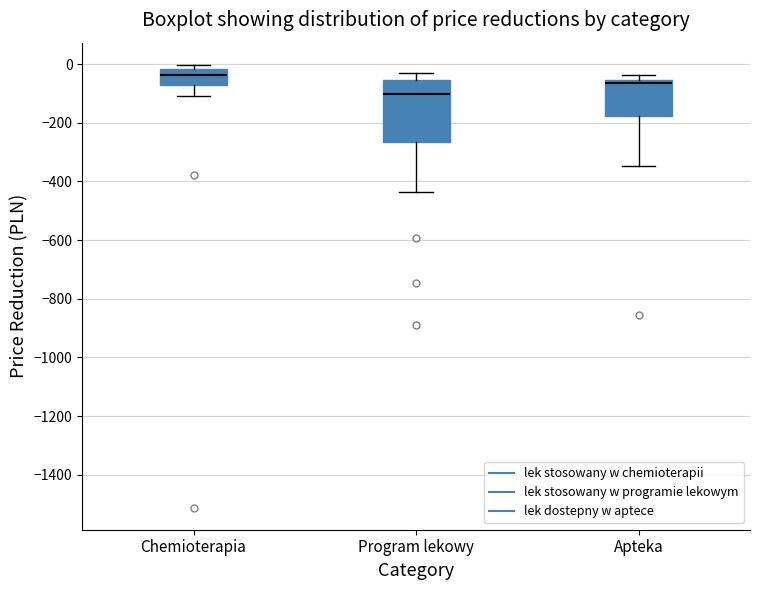

Reading left to right, read every box against the y-axis: the position of its median line, the range the box covers, and the ends of its whiskers. The values are not printed on the chart, so give them approximately, as read against the axis.

Chemioterapia: median -40, box -80 to -20, whiskers -100 to 0
Program lekowy: median -100, box -260 to -60, whiskers -440 to -20
Apteka: median -60 (just below the box's upper edge), box -180 to -60, whiskers -340 to -40